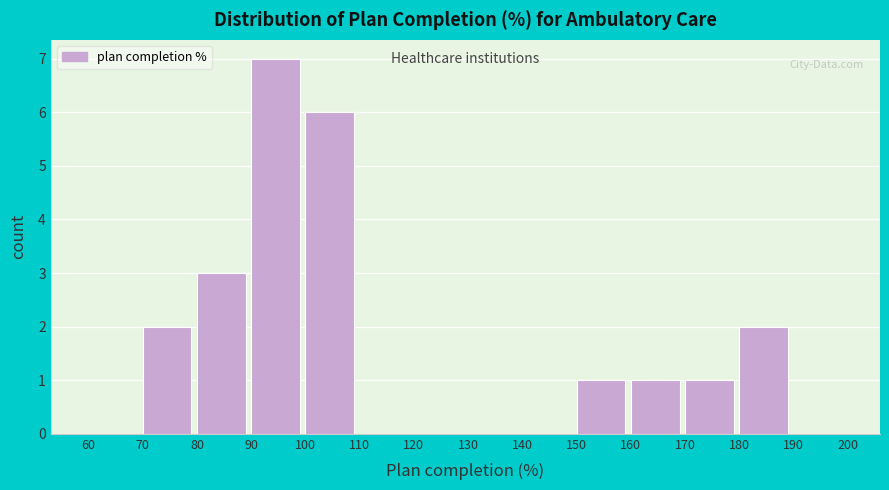

Over which range of the x-axis is the bar tallest?

90 to 100